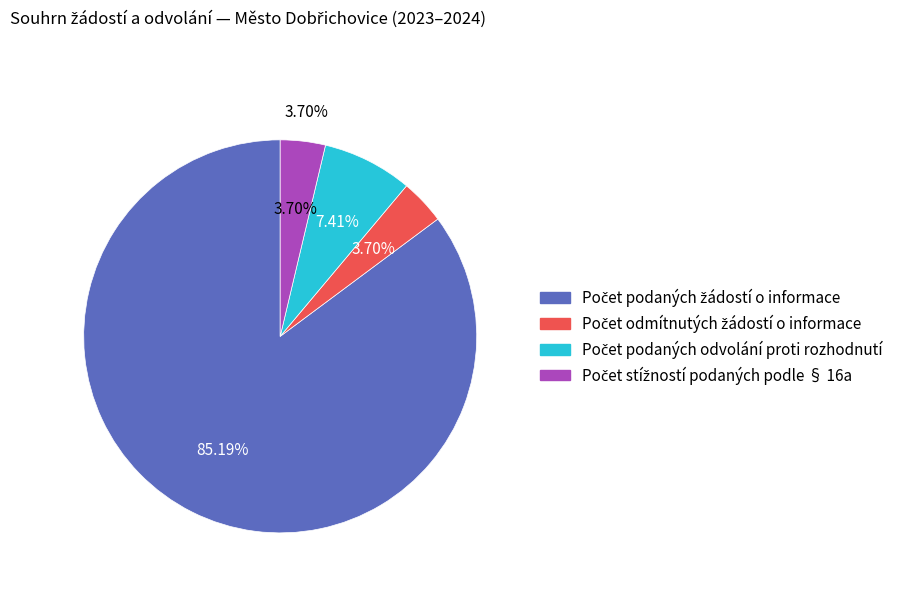

To the nearest percent, what is the average slice percentage?

25%